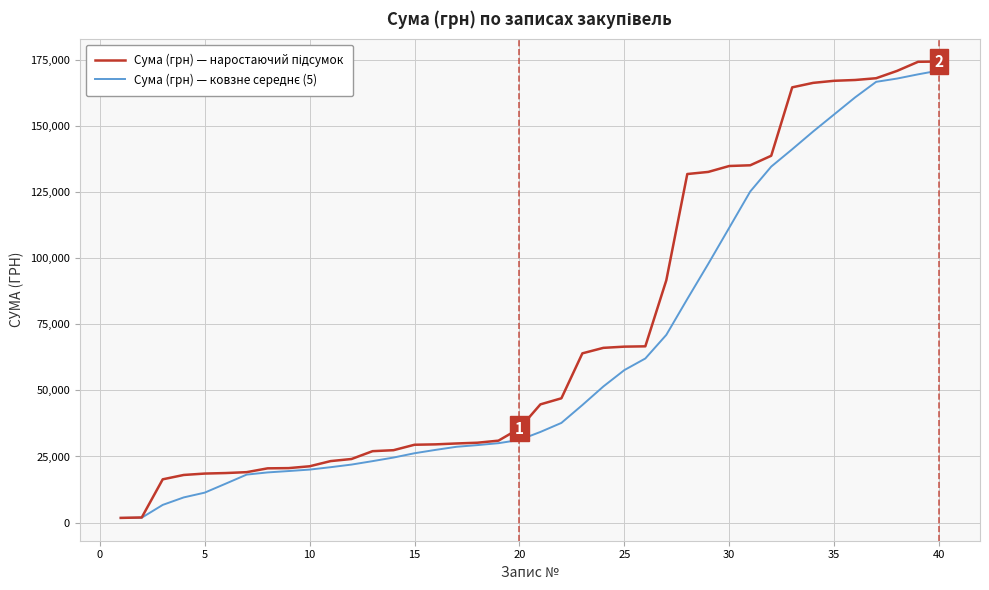

What is the total value across all series at 15?

55670.3